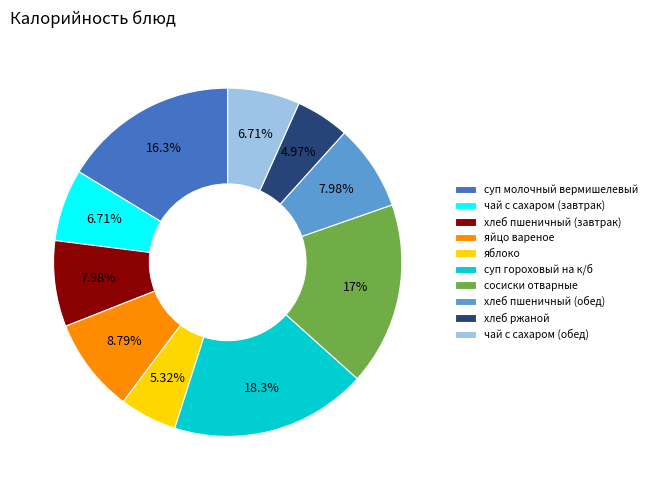

Is there a majority slice in this chart?

No